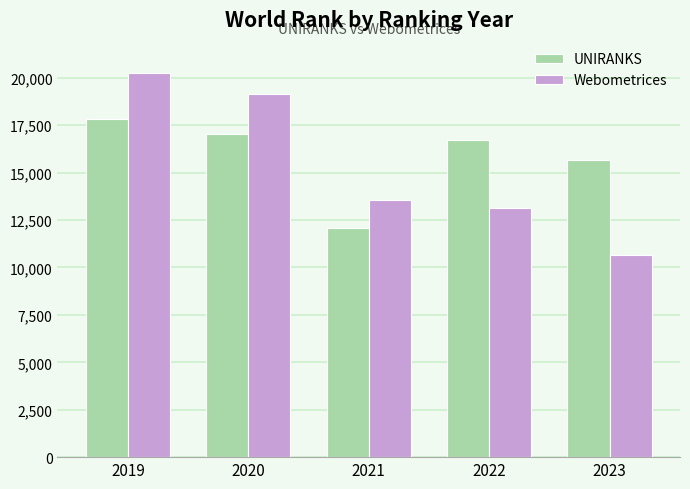

Is the value of Webometrices at 2019 greater than the value of UNIRANKS at 2019?

Yes